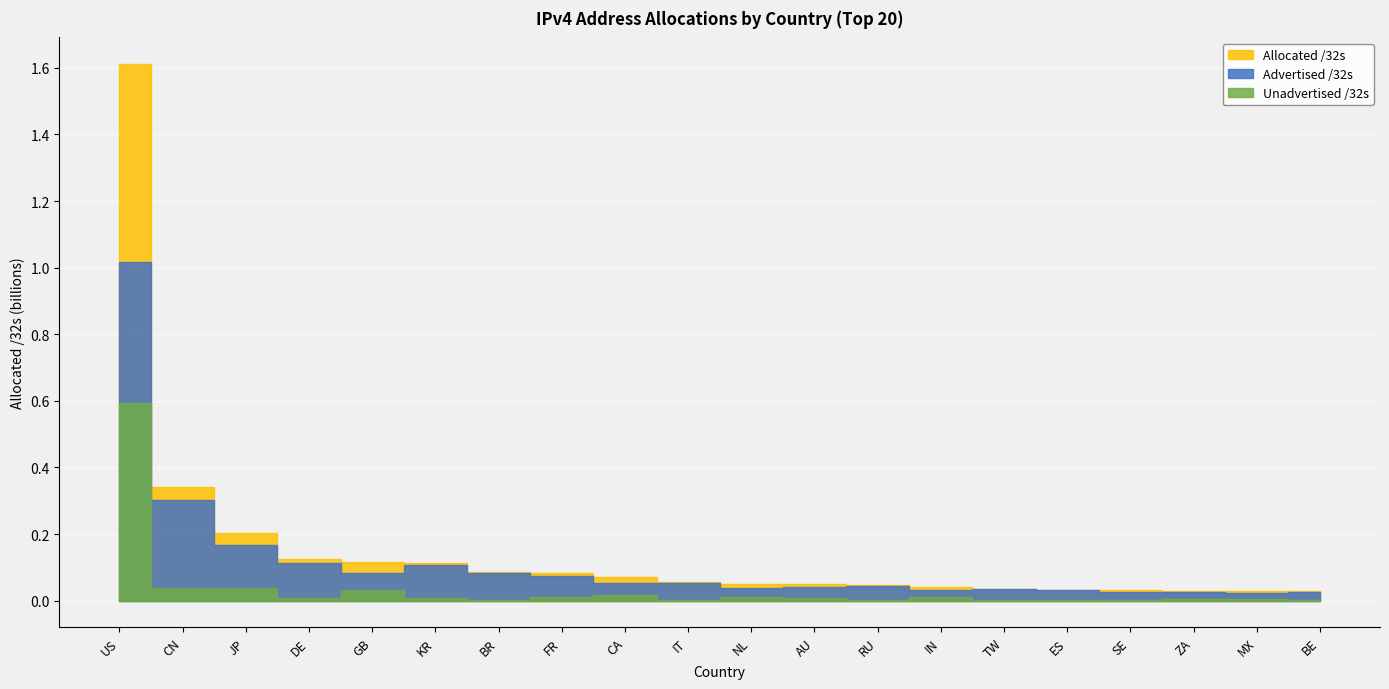

Is the value of Advertised /32s at IT greater than the value of Unadvertised /32s at DE?

Yes